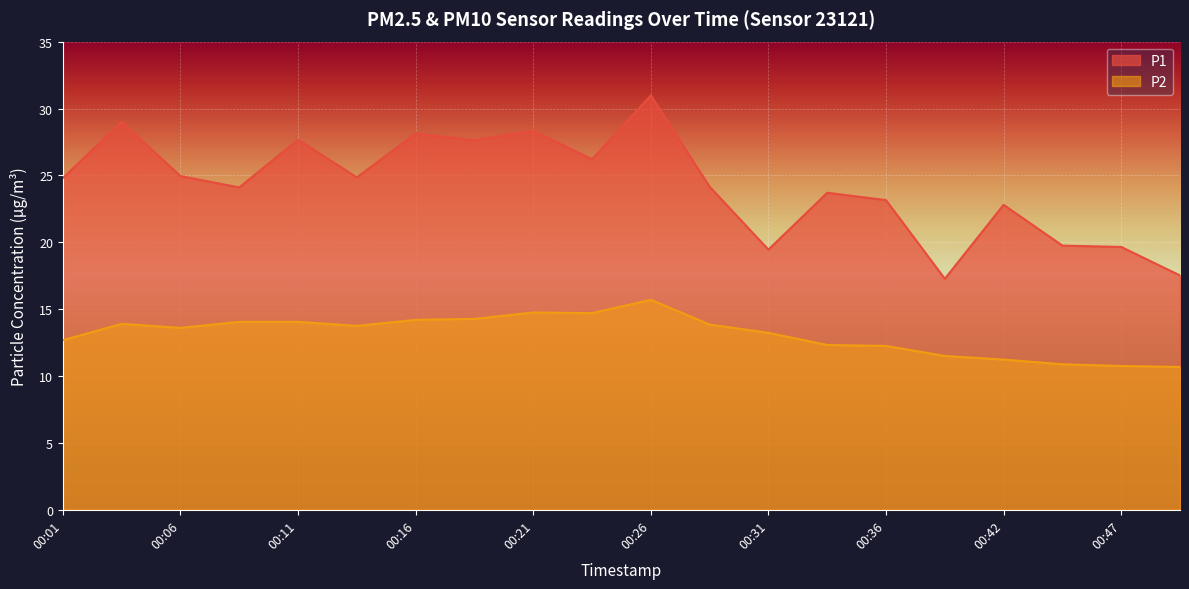

At how many categories does at least one series exceed 13?

20